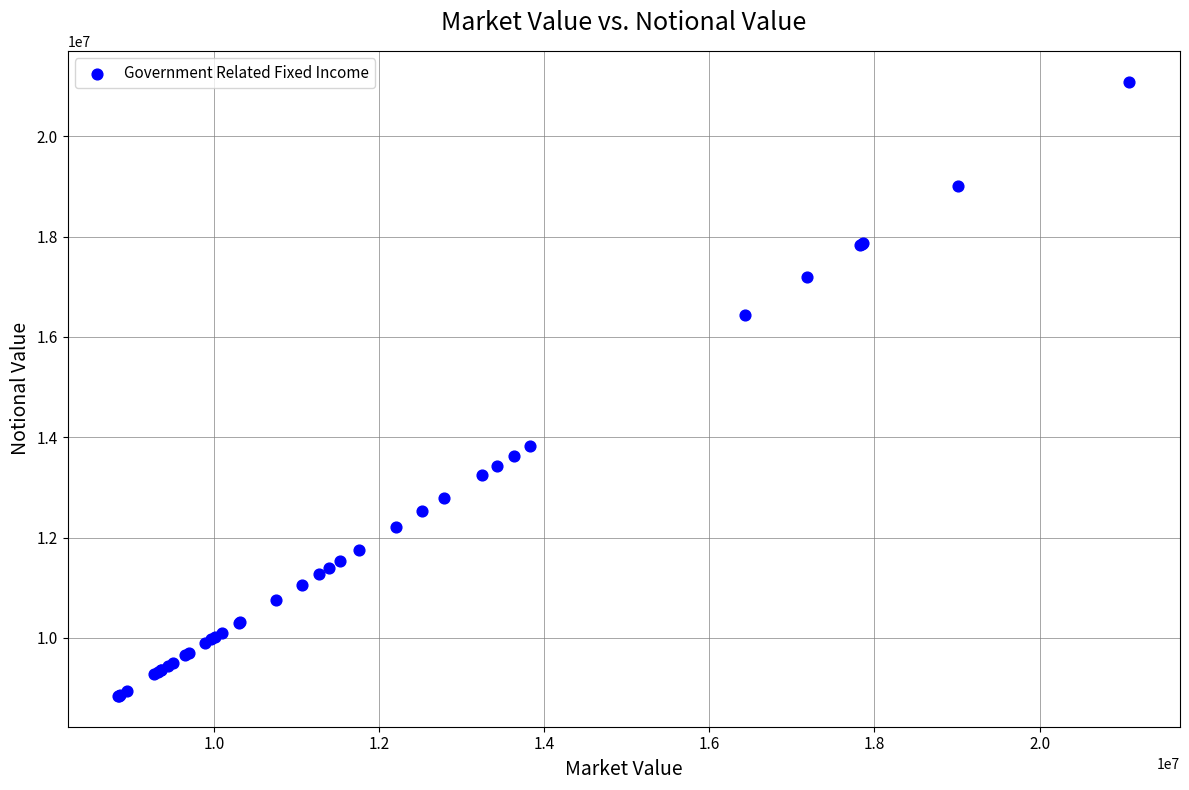

What Y value in the scatter plot is closest to 14964792?

13827843.8